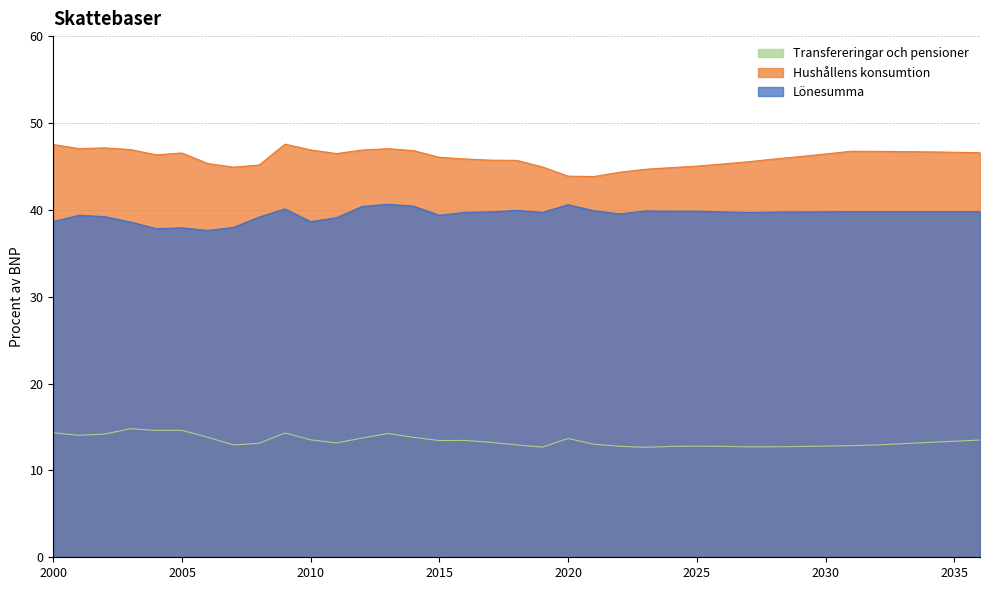

True or false: Hushållens konsumtion has more than 2 interior local peaks.

True